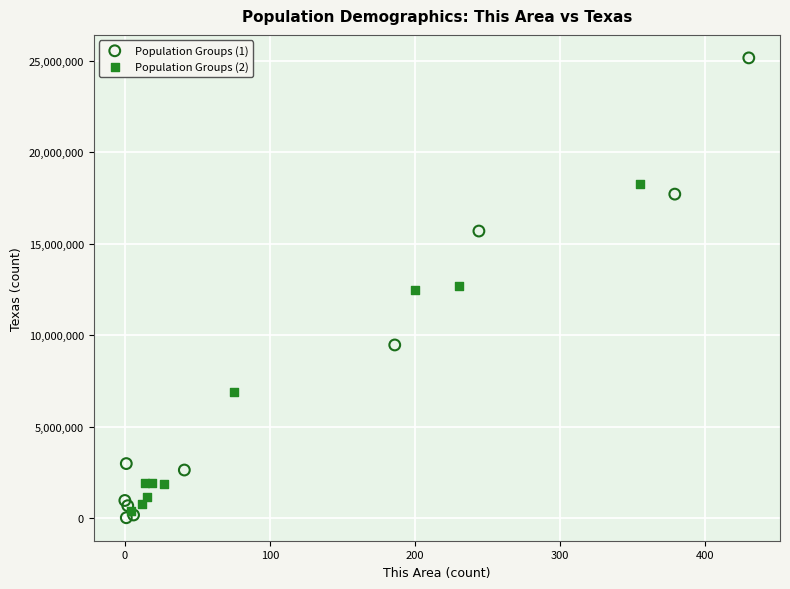

Which series has the largest Y range (max minus min)?

Population Groups (1)